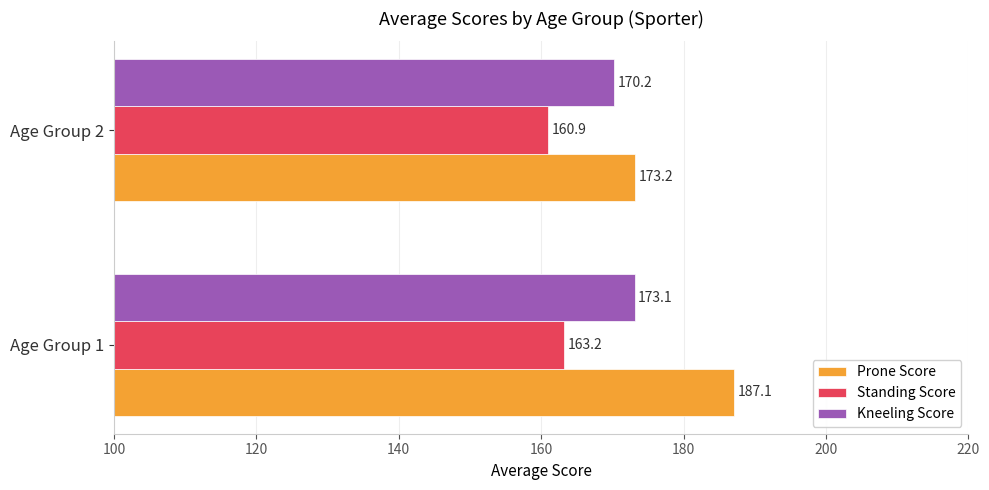

What is the difference between the highest and lowest values at Age Group 2?

12.3